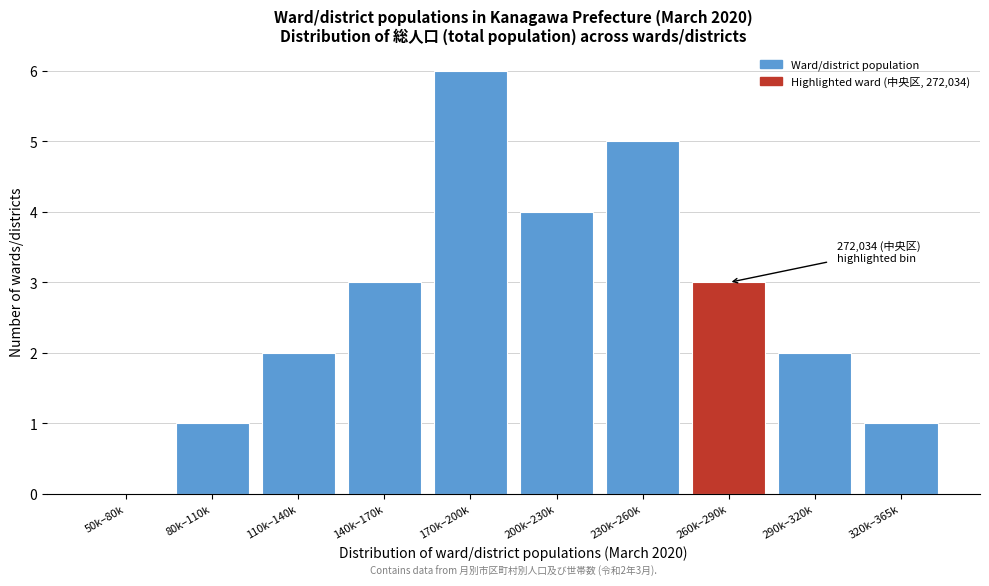

Reading left to right, what are all the values shown in this chart?

50k–80k=0	80k–110k=1	110k–140k=2	140k–170k=3	170k–200k=6	200k–230k=4	230k–260k=5	260k–290k=3	290k–320k=2	320k–365k=1